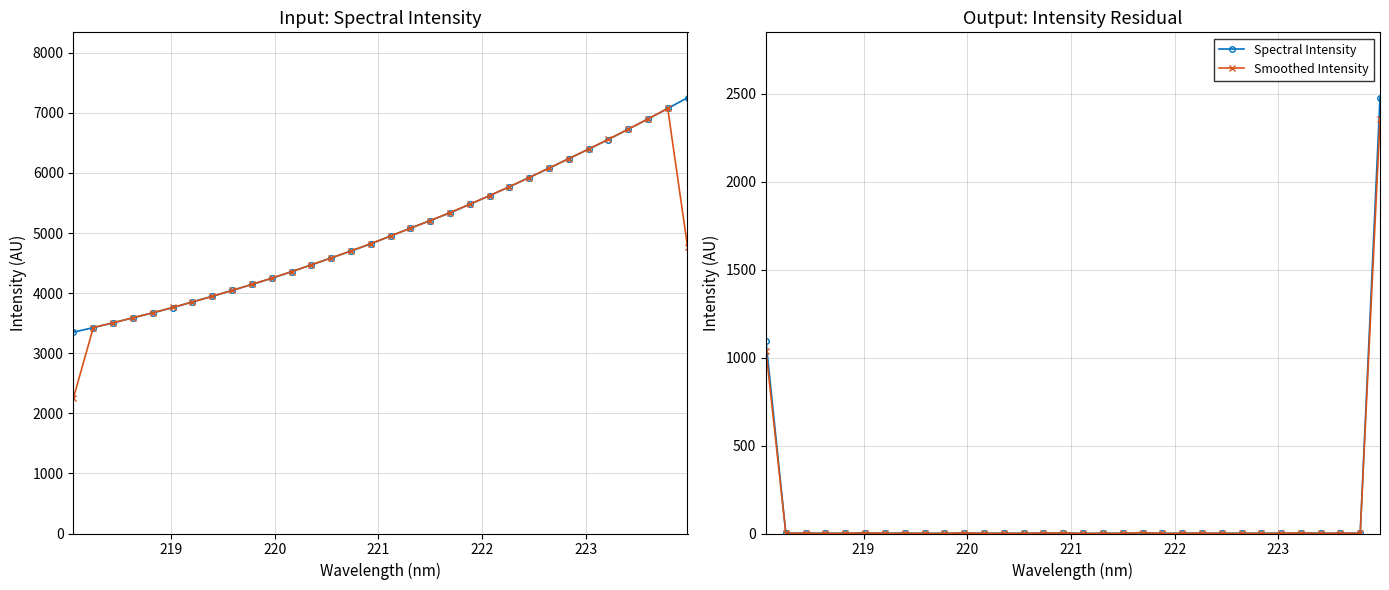

How many lines are shown in the chart?

2